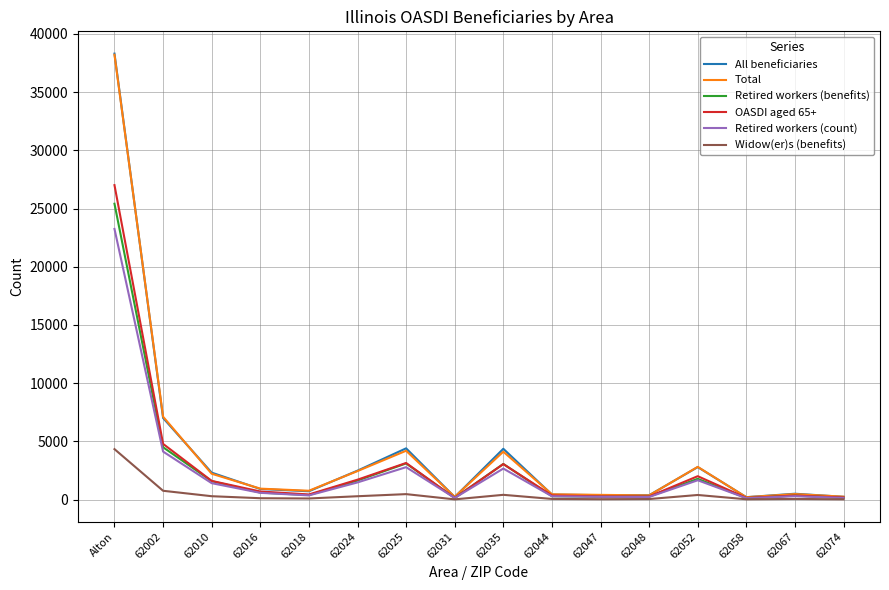

Is the value of OASDI aged 65+ at 62002 greater than the value of Retired workers (benefits) at 62035?

Yes